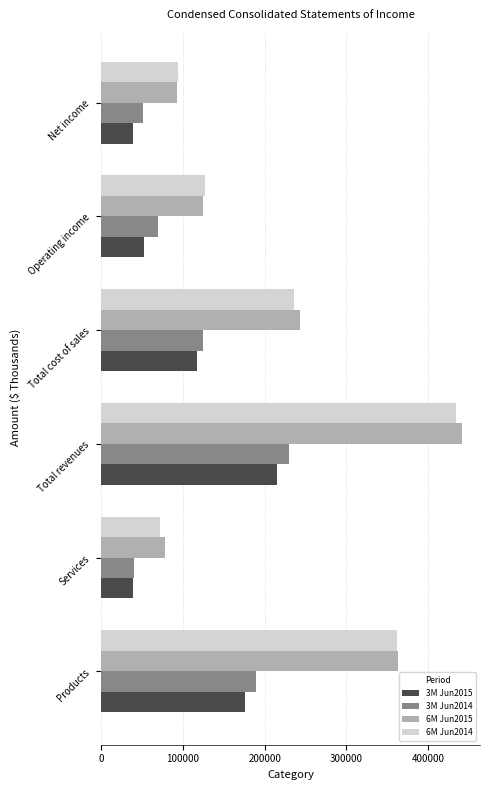

Rank the categories by 3M Jun2014 value from highest to lowest.

Total revenues, Products, Total cost of sales, Operating income, Net income, Services